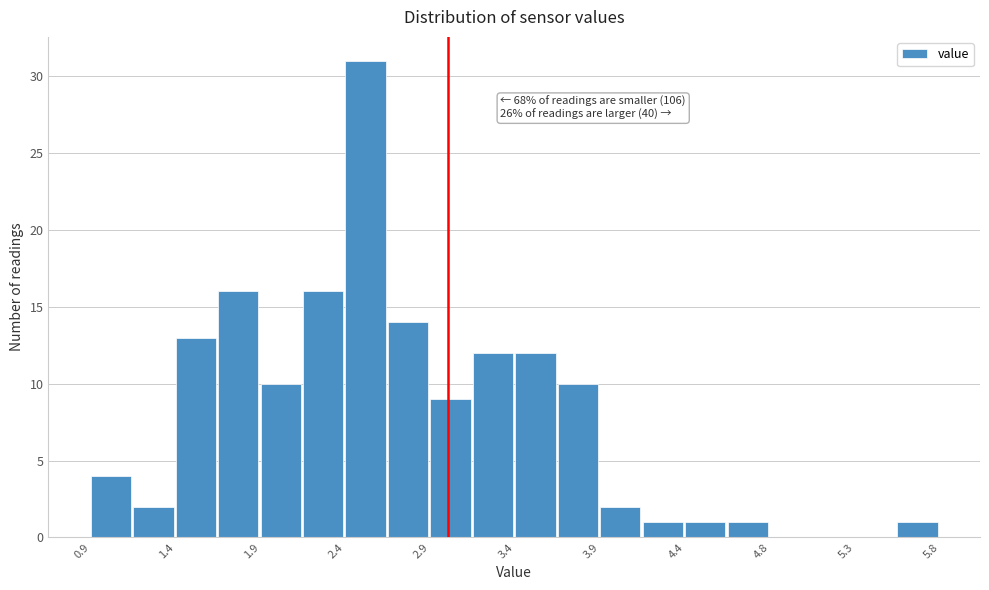

Over which range of the x-axis is the bar tallest?

2.40 to 2.65